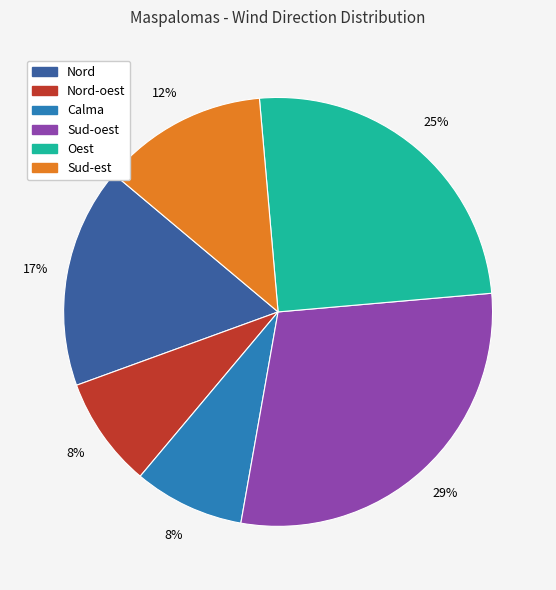

Is there any slice that represents more than half of the pie?

No